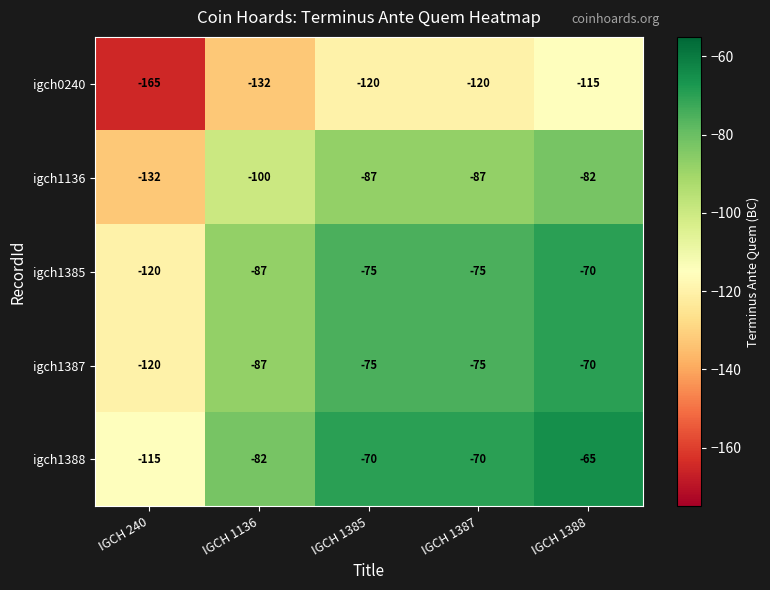

What is the spread (max minus min) of values at IGCH 240?

50